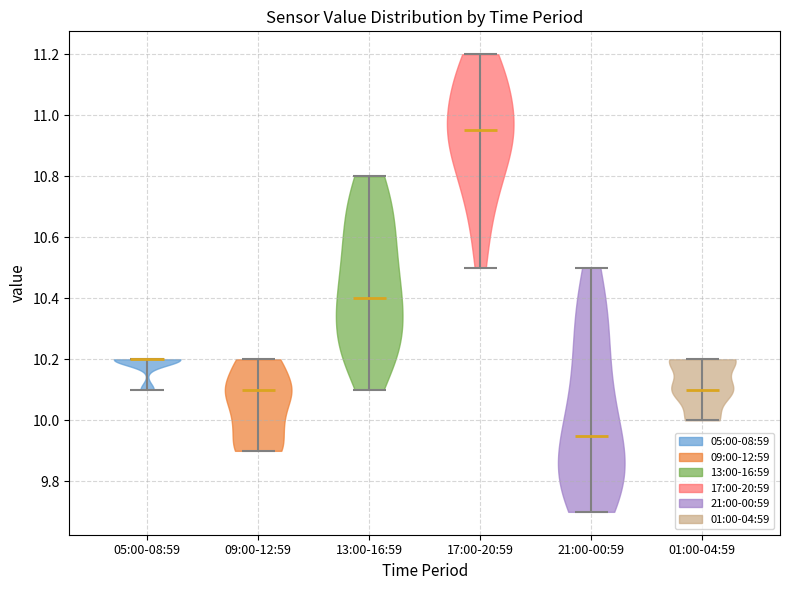

What is the highest point the violin for 21:00-00:59 reaches on the y-axis? The values are not printed on the chart, so give them approximately, as read against the axis.

10.50